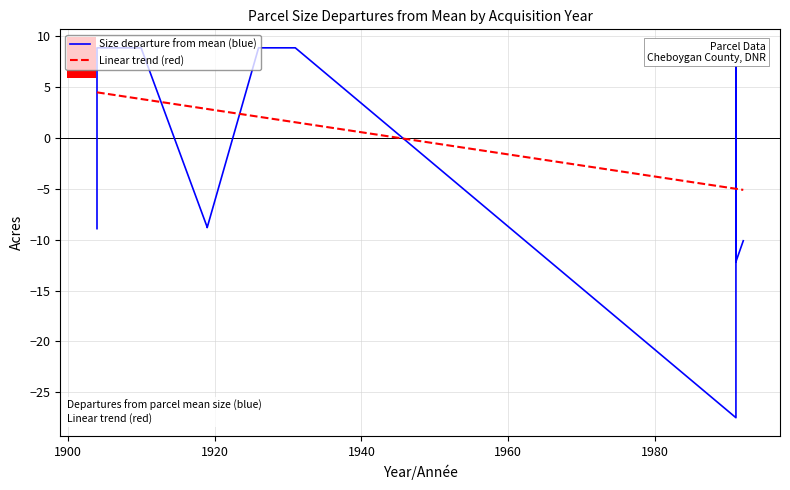

How many values in the Size departure from mean (blue) series are below 8?

8